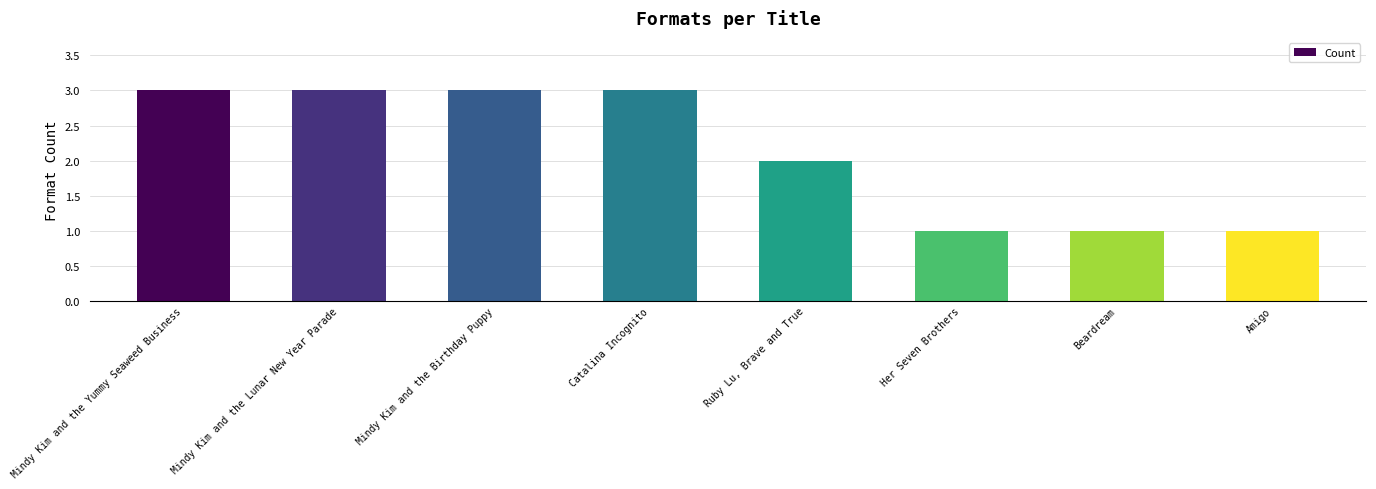

What is the ratio of the value at Her Seven Brothers to the value at Catalina Incognito?

0.3